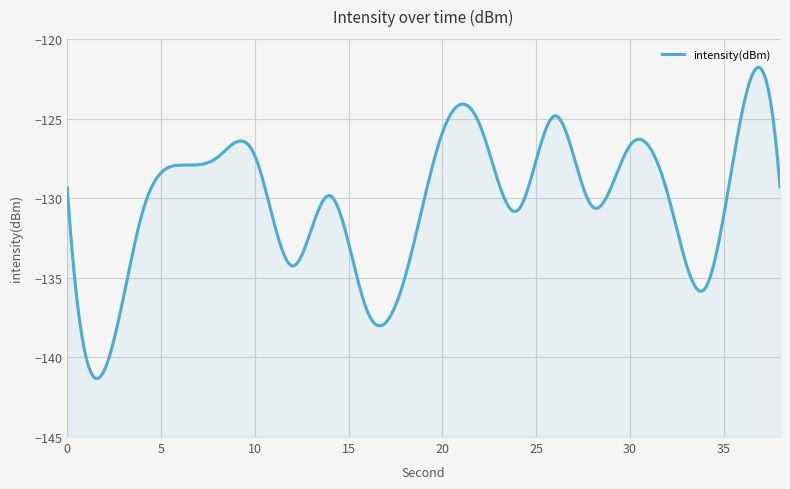

Is it true that the value at 6 is -127.9?

True